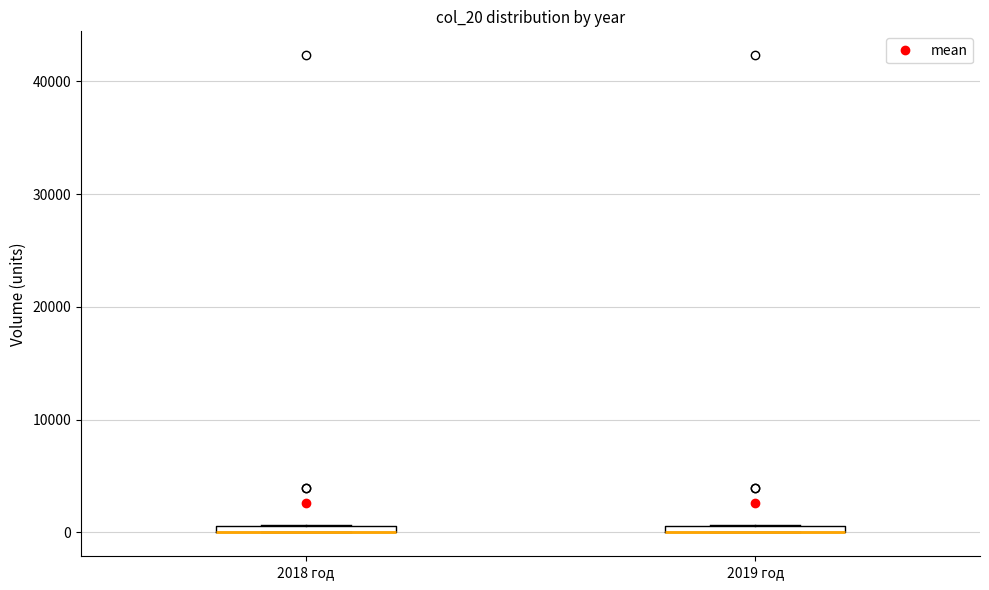

Where is the lower edge of the box for 2018 год on the y-axis? The values are not printed on the chart, so give them approximately, as read against the axis.

0